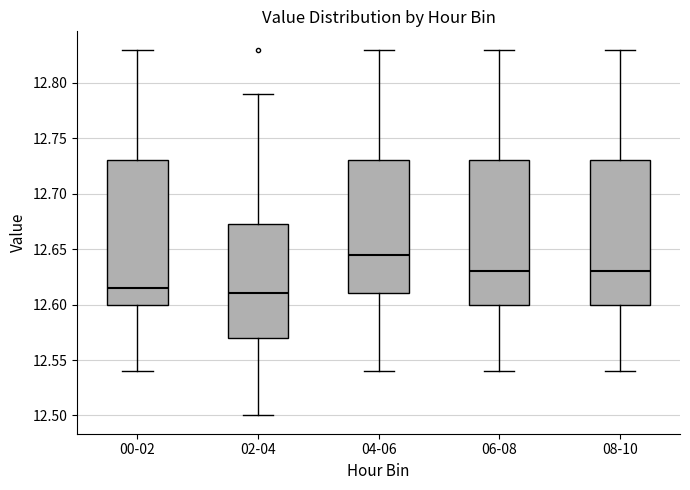

Where is the upper edge of the box for 04-06 on the y-axis? The values are not printed on the chart, so give them approximately, as read against the axis.

12.730